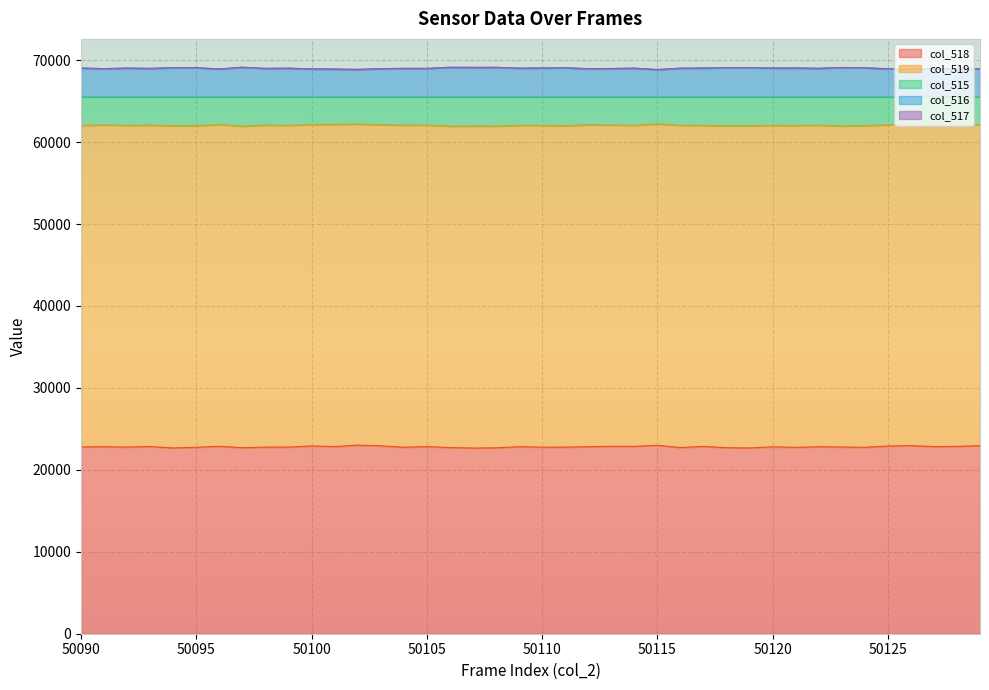

What is the spread (max minus min) of values at 50103?

46021